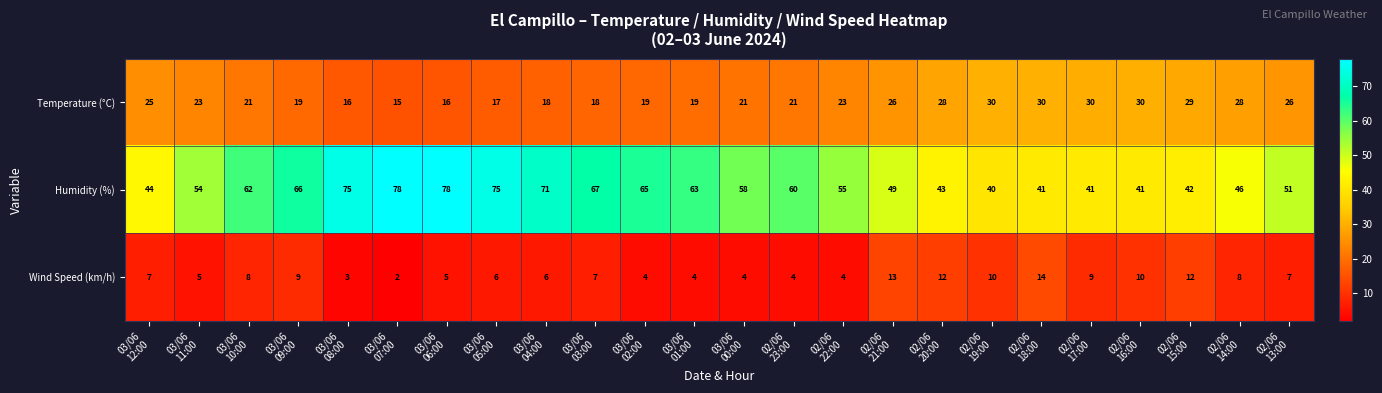

Which series has the largest total across all categories?

Humidity (%)